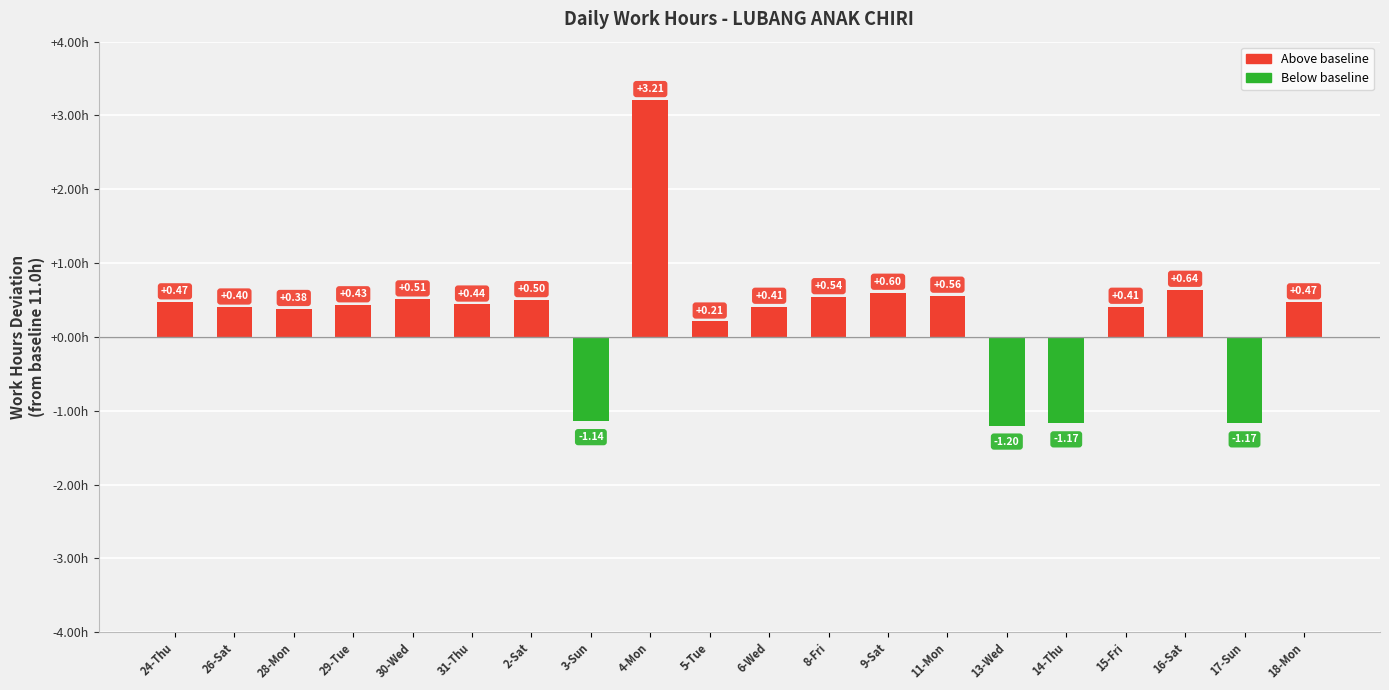

What is the sum of the values at 28-Mon and 4-Mon?

3.6